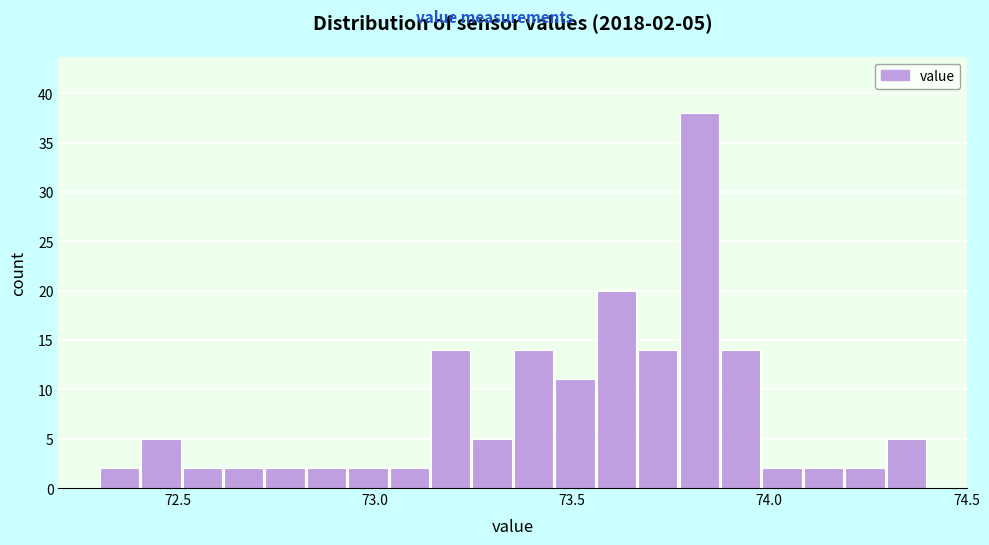

Around what value on the x-axis is the tallest bar? Give the approximate position of its centre, as read against the axis.

73.80